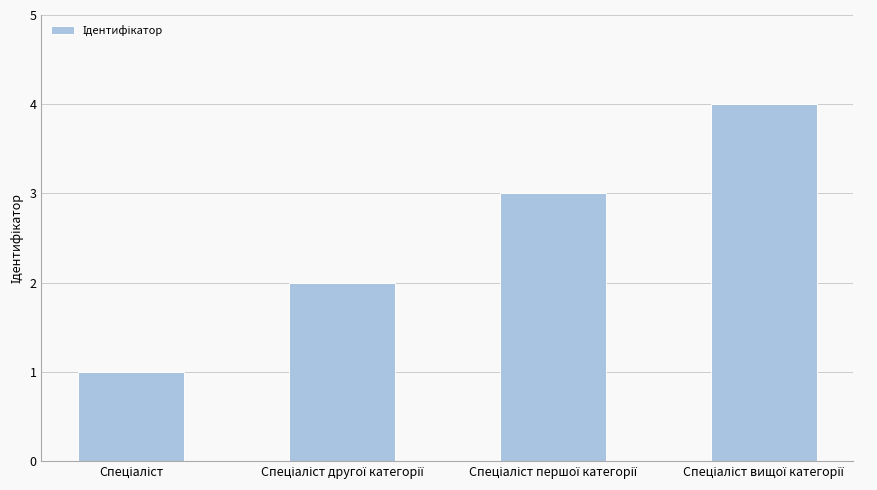

What is the difference between the maximum and minimum values?

3